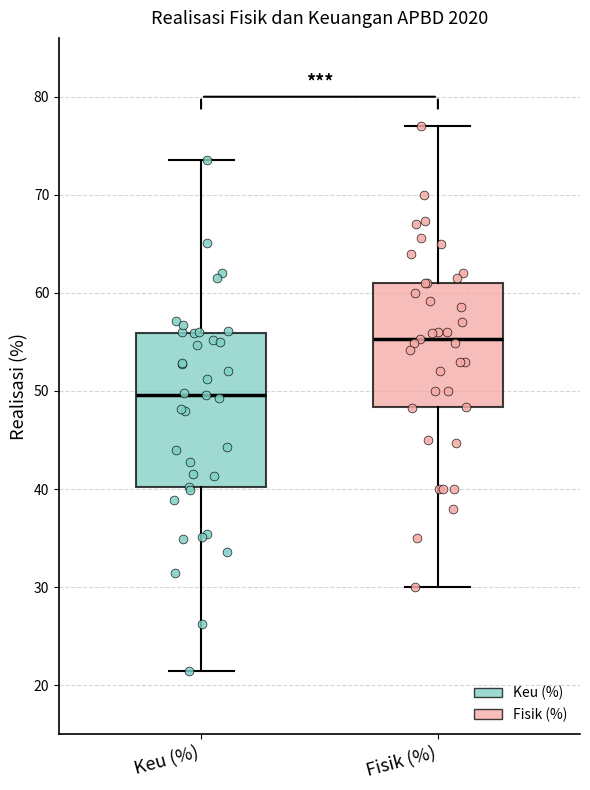

Where does the lower whisker of the box for Keu (%) end on the y-axis? The values are not printed on the chart, so give them approximately, as read against the axis.

21